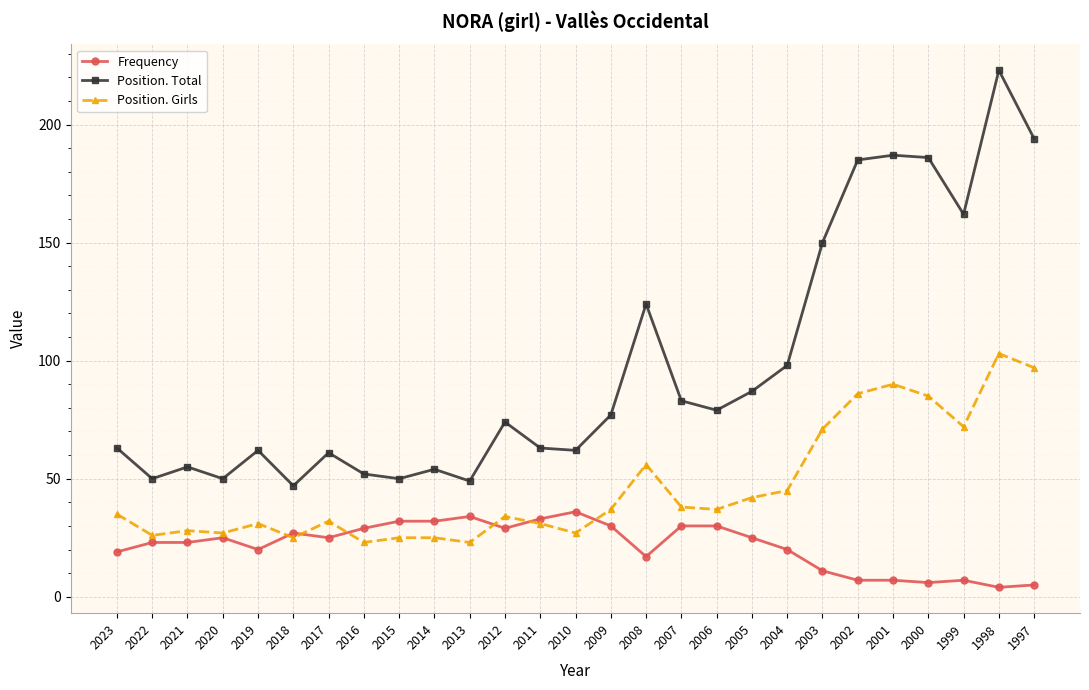

Where is the first local minimum for Position. Total?

2022